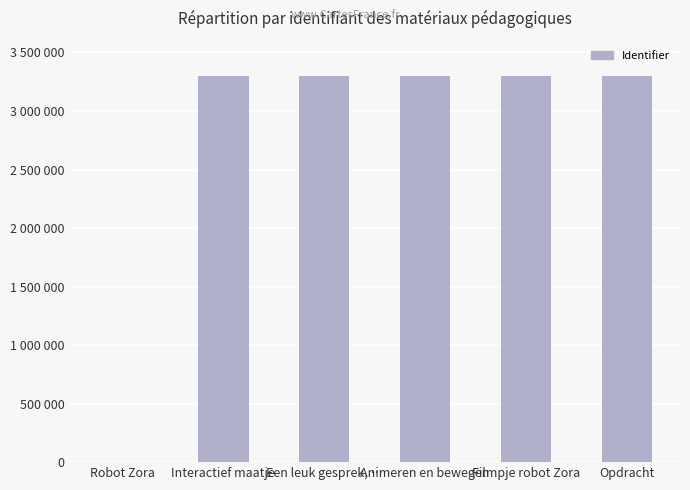

Count the number of categories in the chart.

6